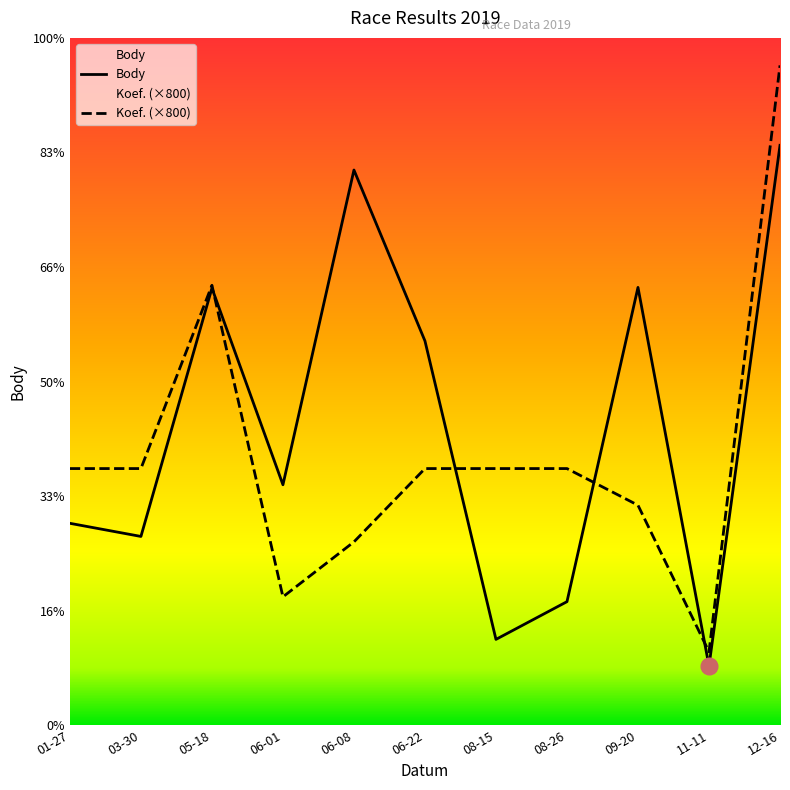

At which label is Body closest to 13945?

06-22